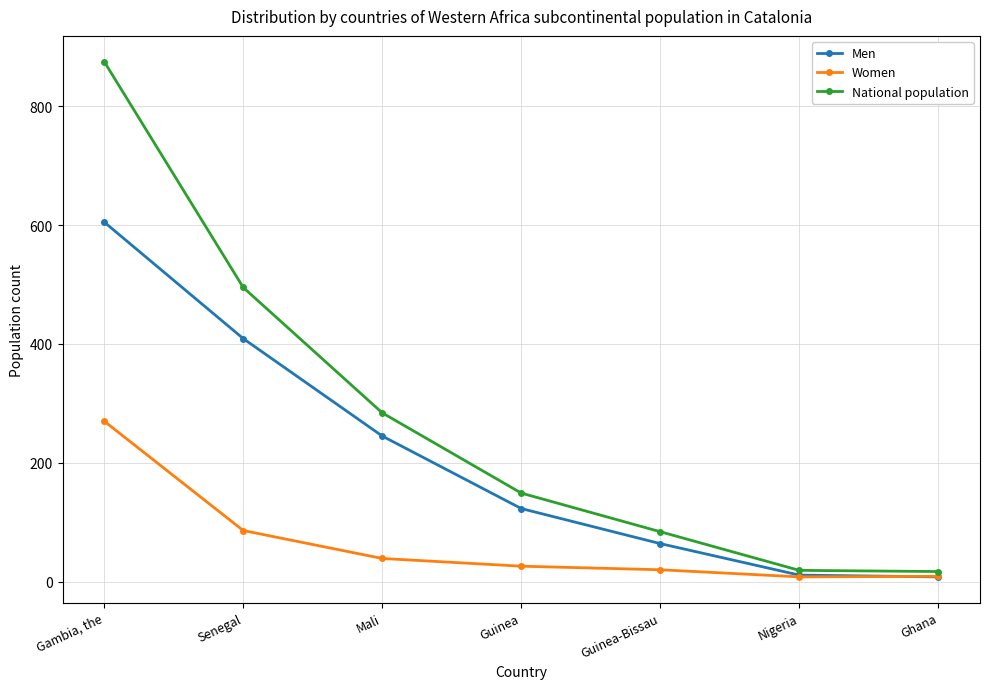

At which label is Women closest to 139?

Senegal